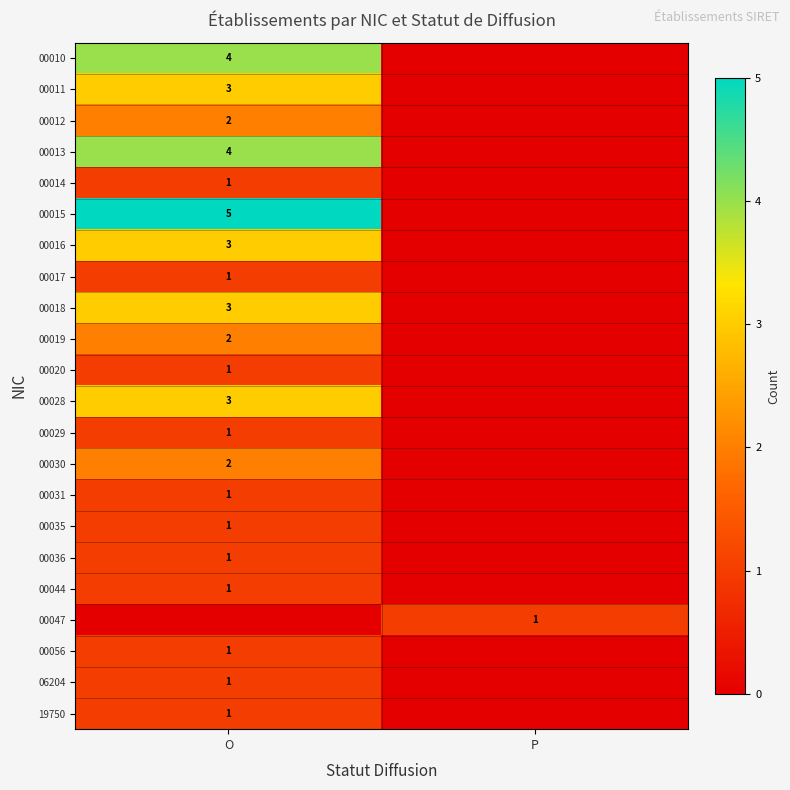

The value of 00029 at O is 1. True or false?

True